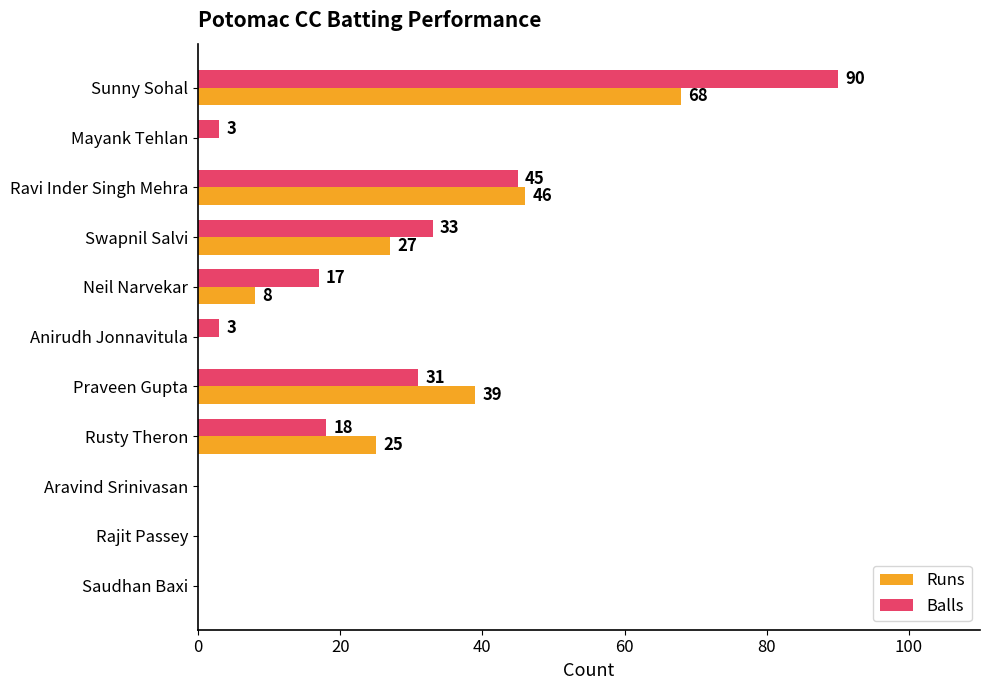

Is it true that Balls equals 41 at Sunny Sohal?

False